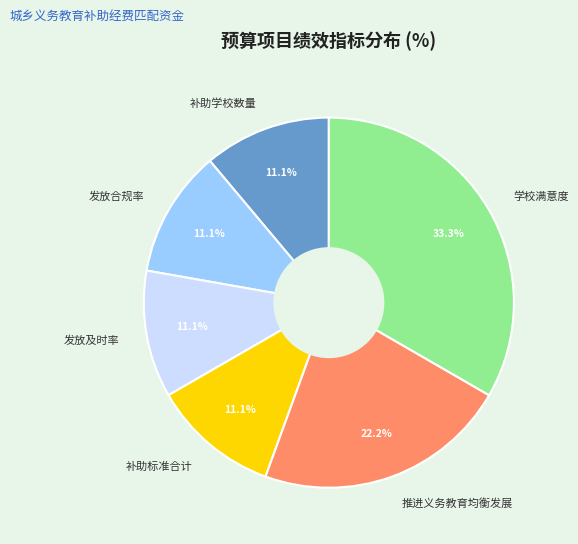

Does any single category account for the majority?

No